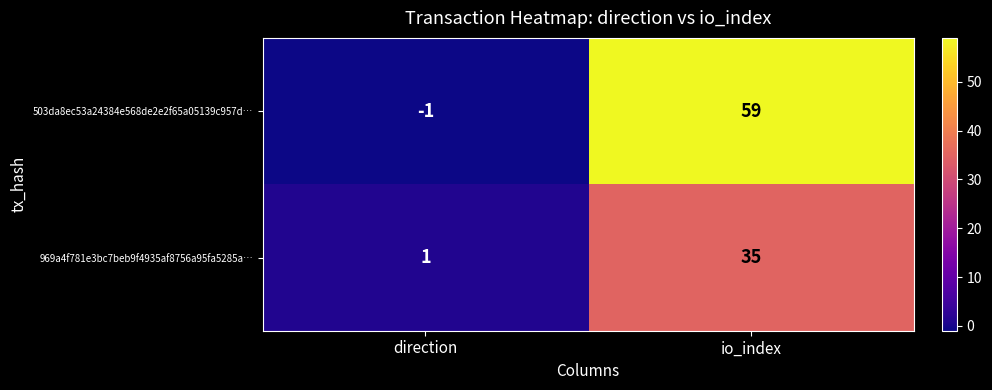

The value of 969a4f781e3bc7beb9f4935af8756a95fa5285a… at io_index is 11. True or false?

False